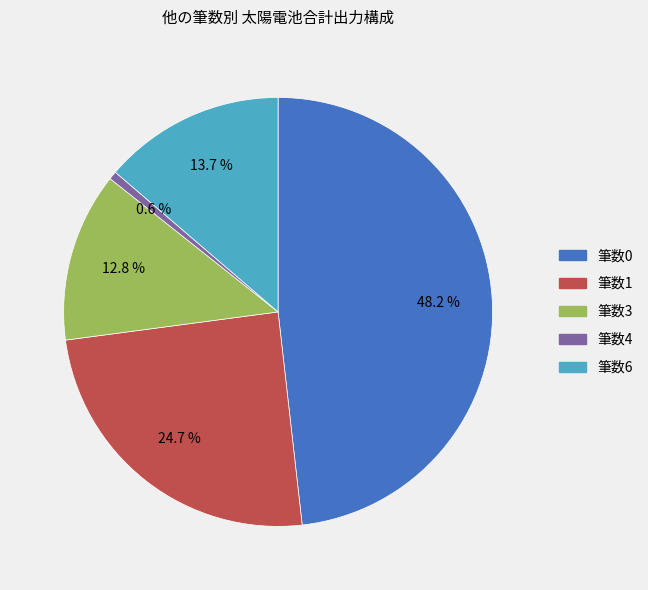

To the nearest percent, what is the difference between the largest and smallest slice percentages?

48%